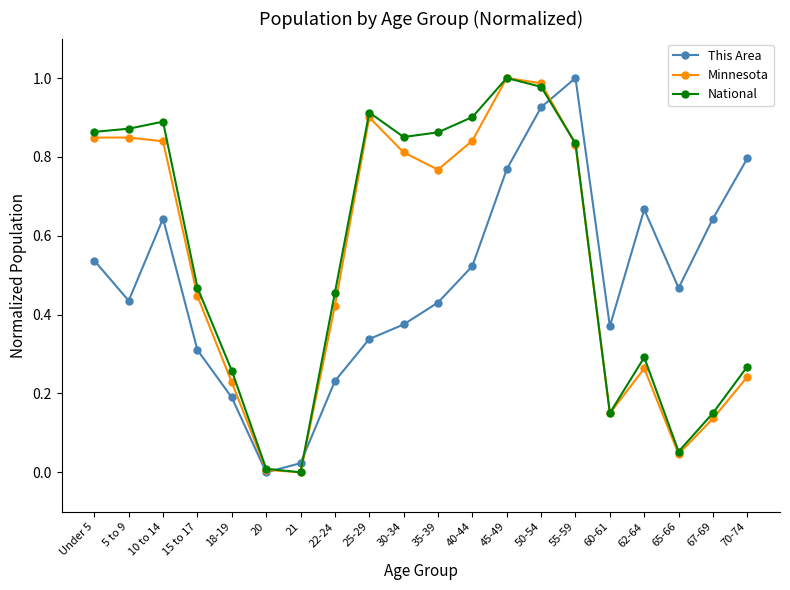

Is it true that National equals 0.1 at 60-61?

False